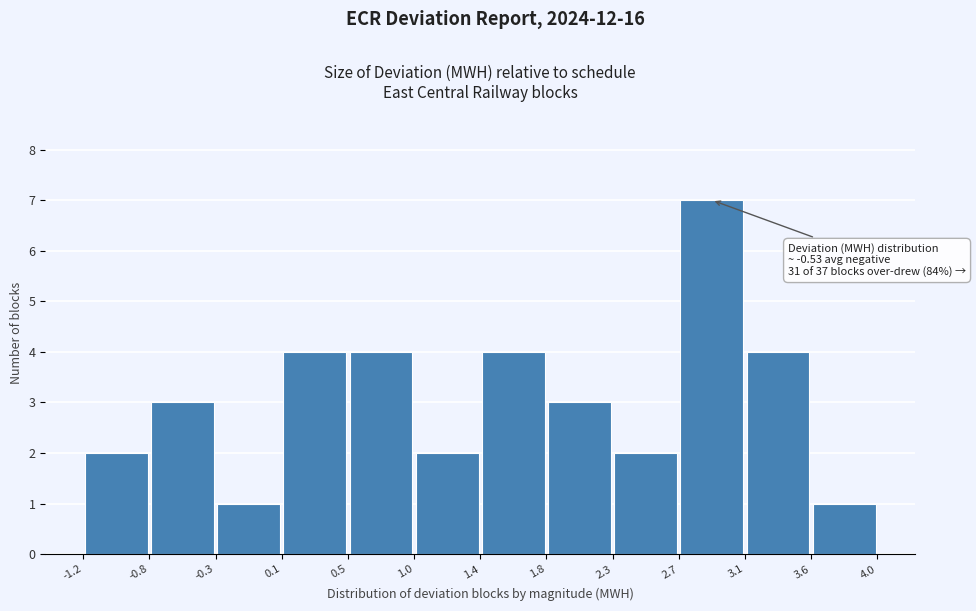

Over which range of the x-axis is the bar tallest?

2.7 to 3.1